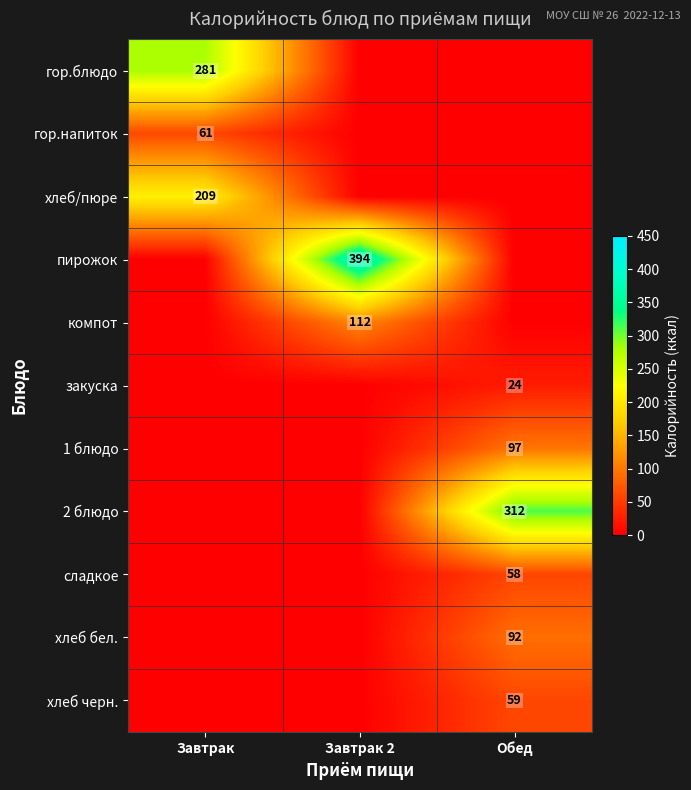

The value of хлеб черн. at Обед is 104. True or false?

False